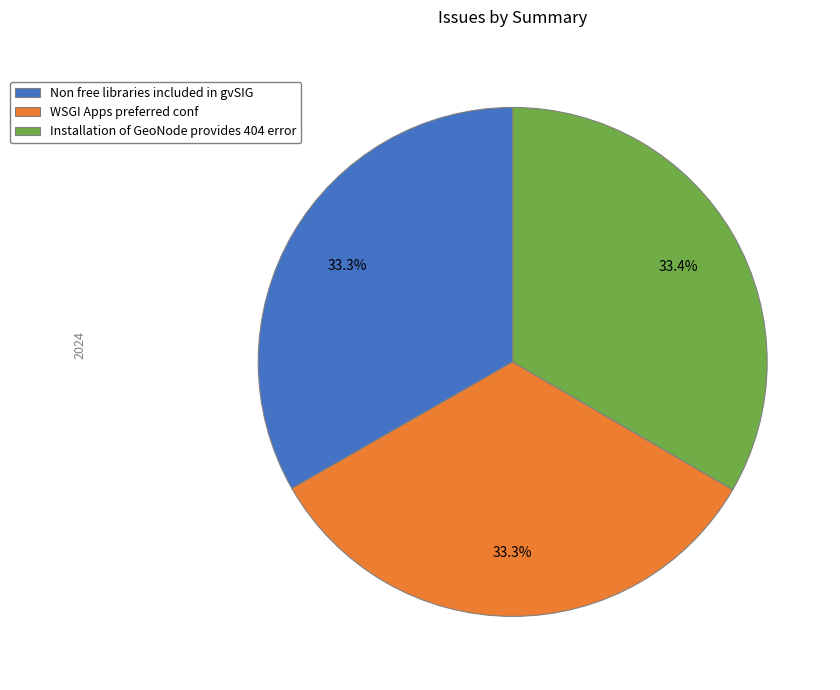

Is Non free libraries included in gvSIG the majority of the pie?

No